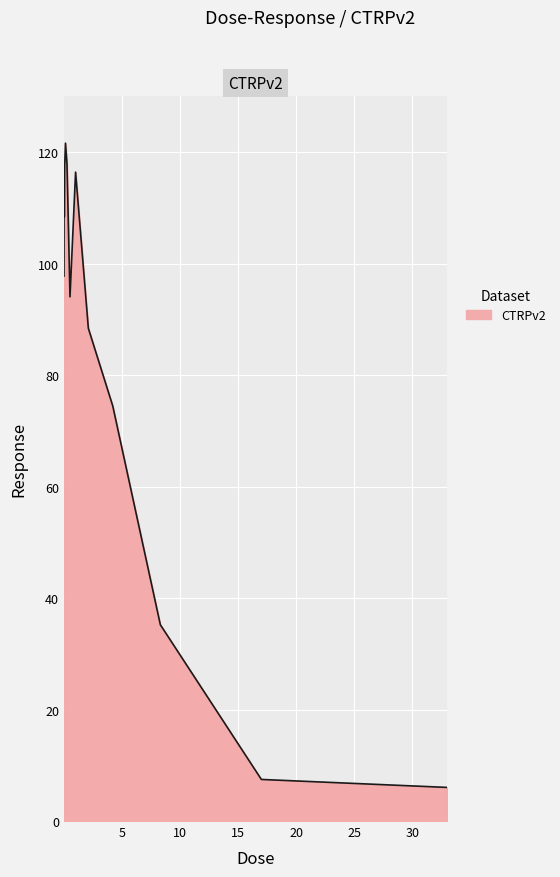

What is the minimum value shown in the chart?

6.0